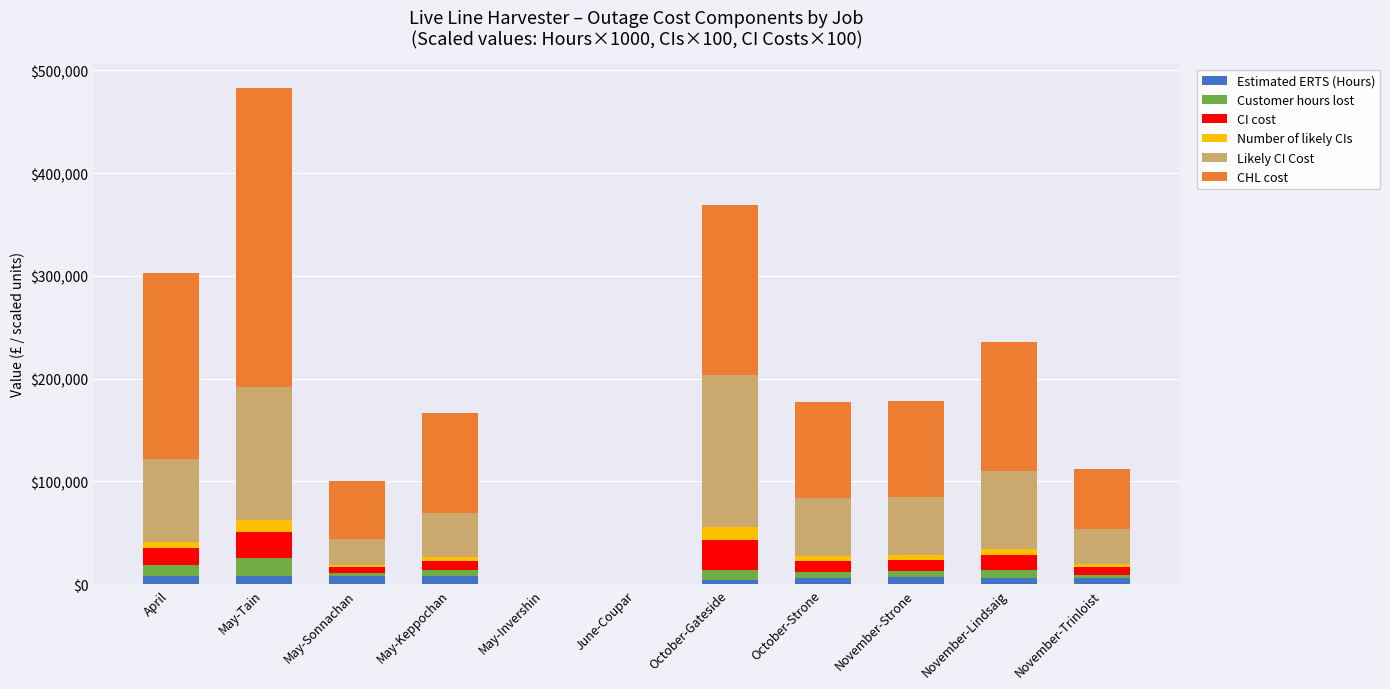

Are the bars horizontal?

No